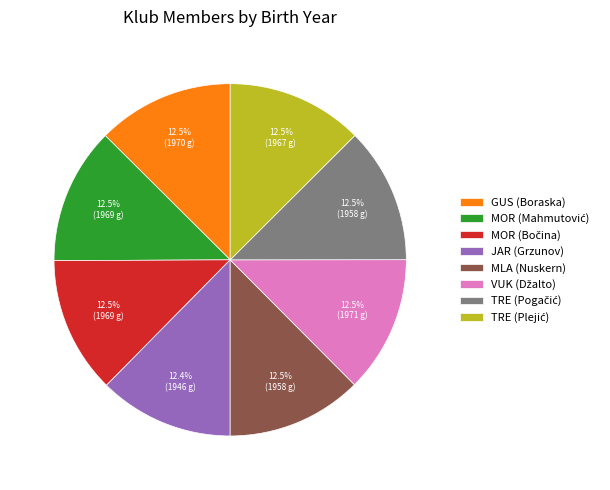

Is there a majority slice in this chart?

No